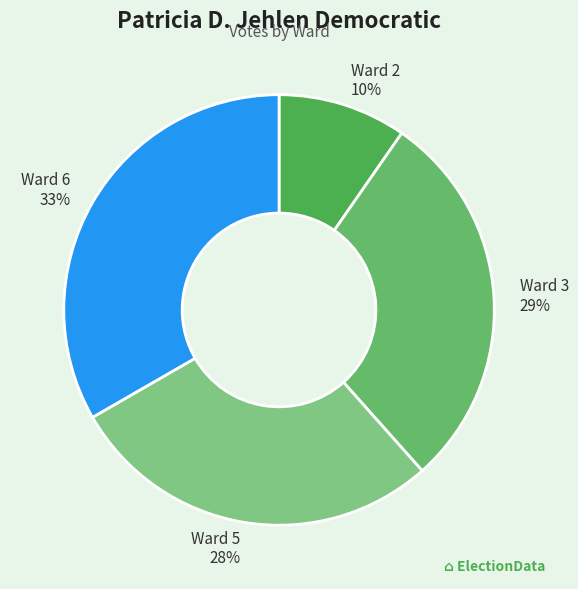

True or false: Ward 3 accounts for 18% of the total.

False